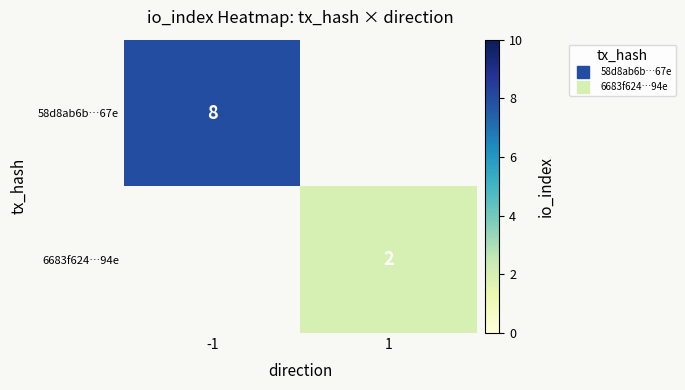

What is the minimum value for 58d8ab6b…67e?

8.0